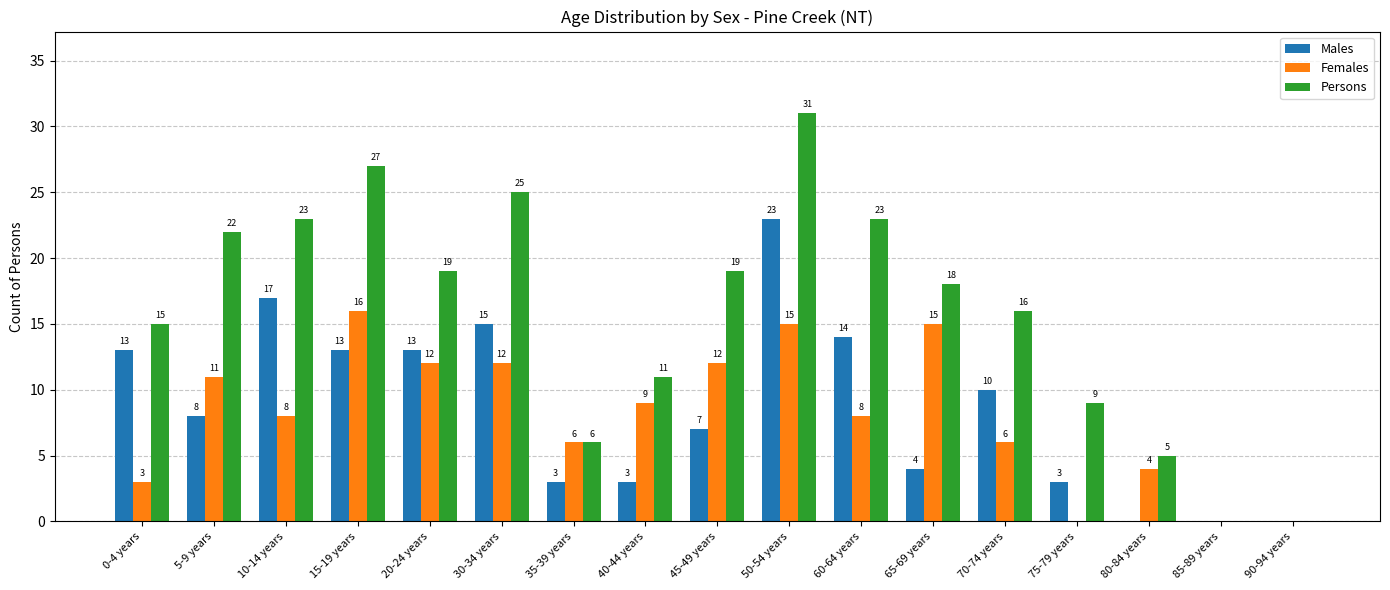

The Females series shows 12 at 20-24 years. True or false?

True